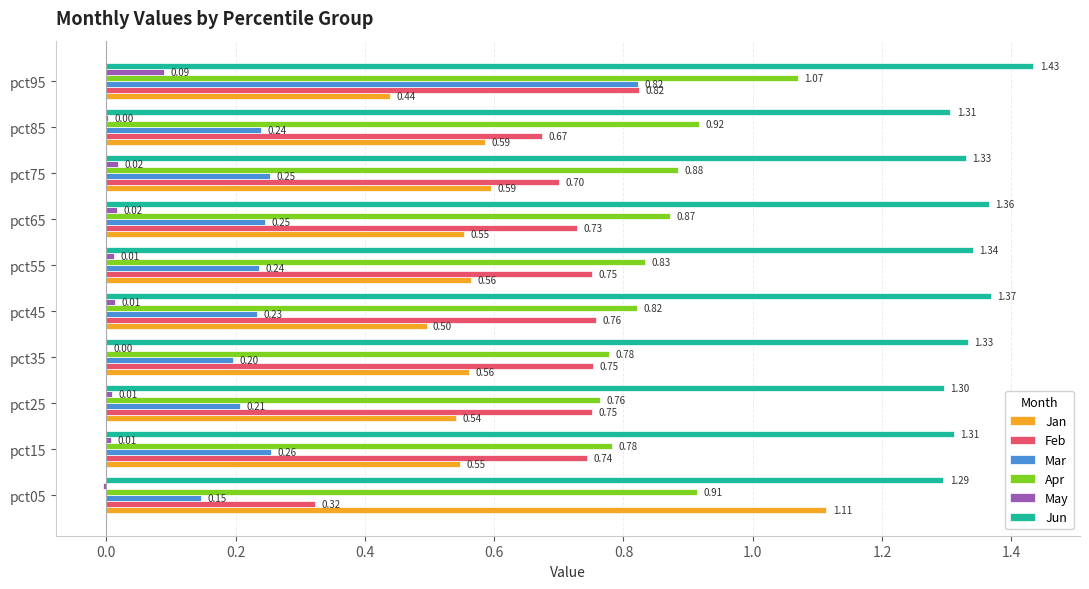

What is the sum of the Apr values at pct65 and pct25?

1.6